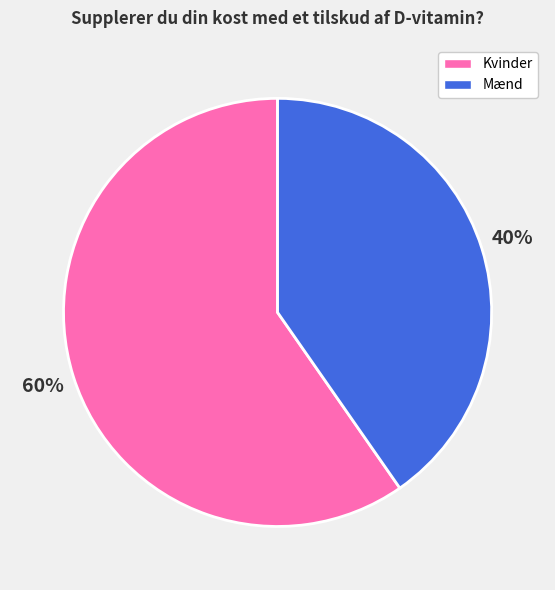

To the nearest percent, what portion does Mænd represent?

40%